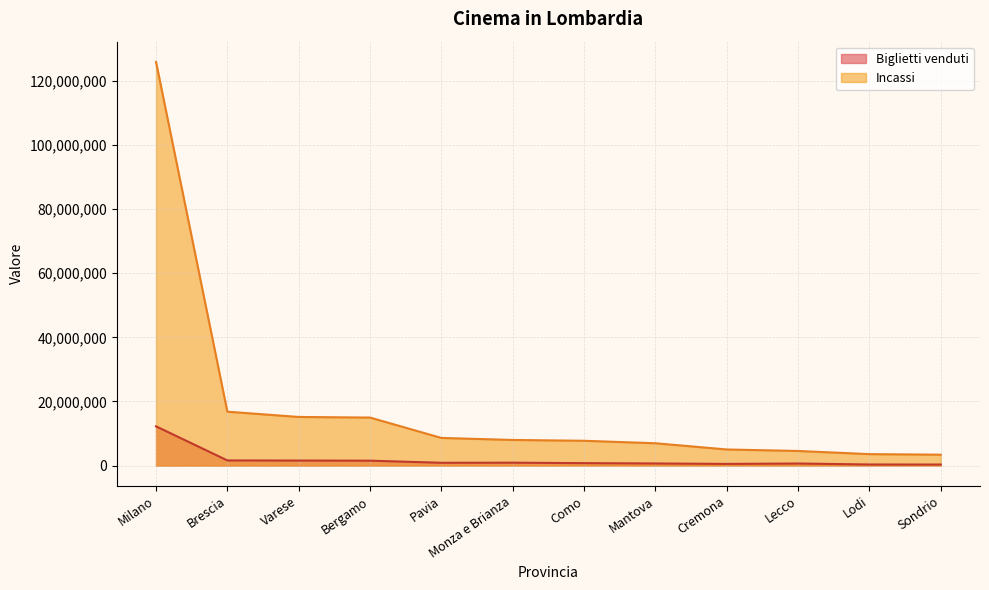

Count the number of categories in the chart.

12